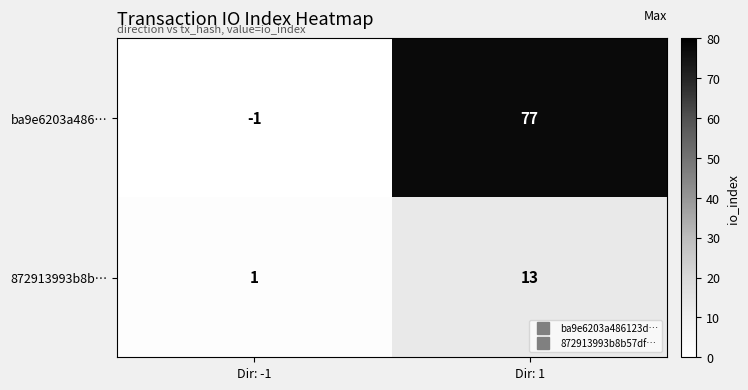

What is the difference between the highest and lowest values at Dir: 1?

64